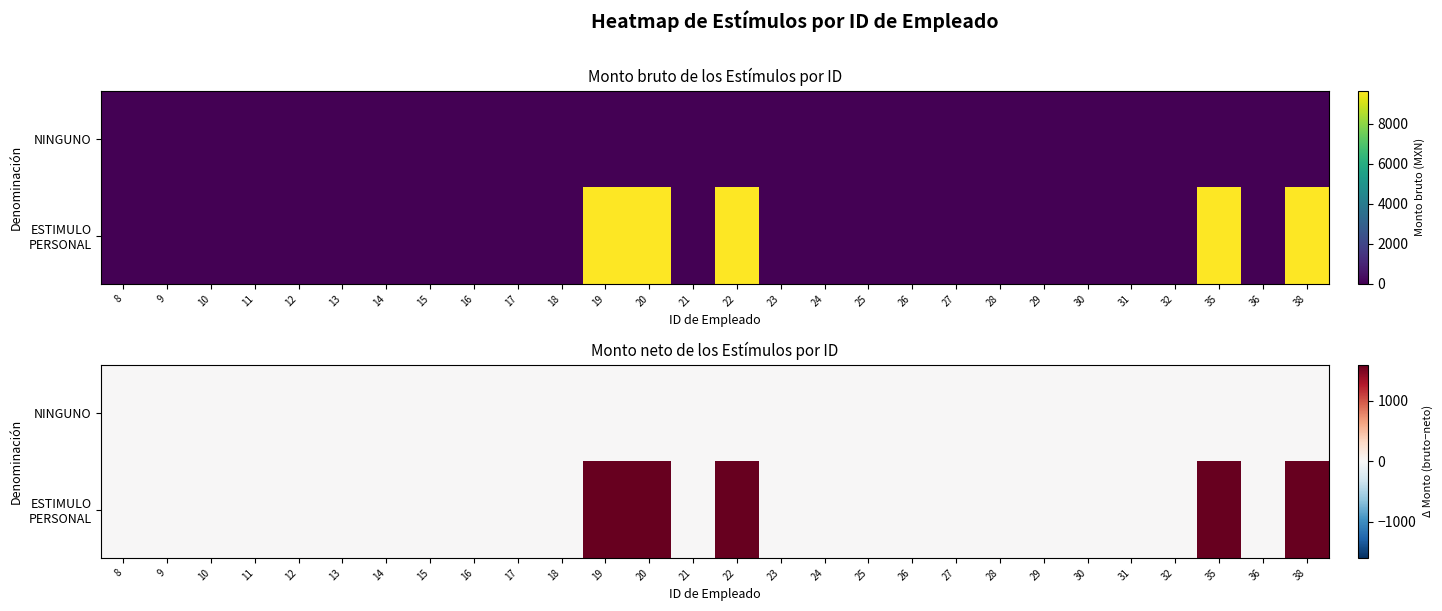

Which label corresponds to the largest value in the chart?

19